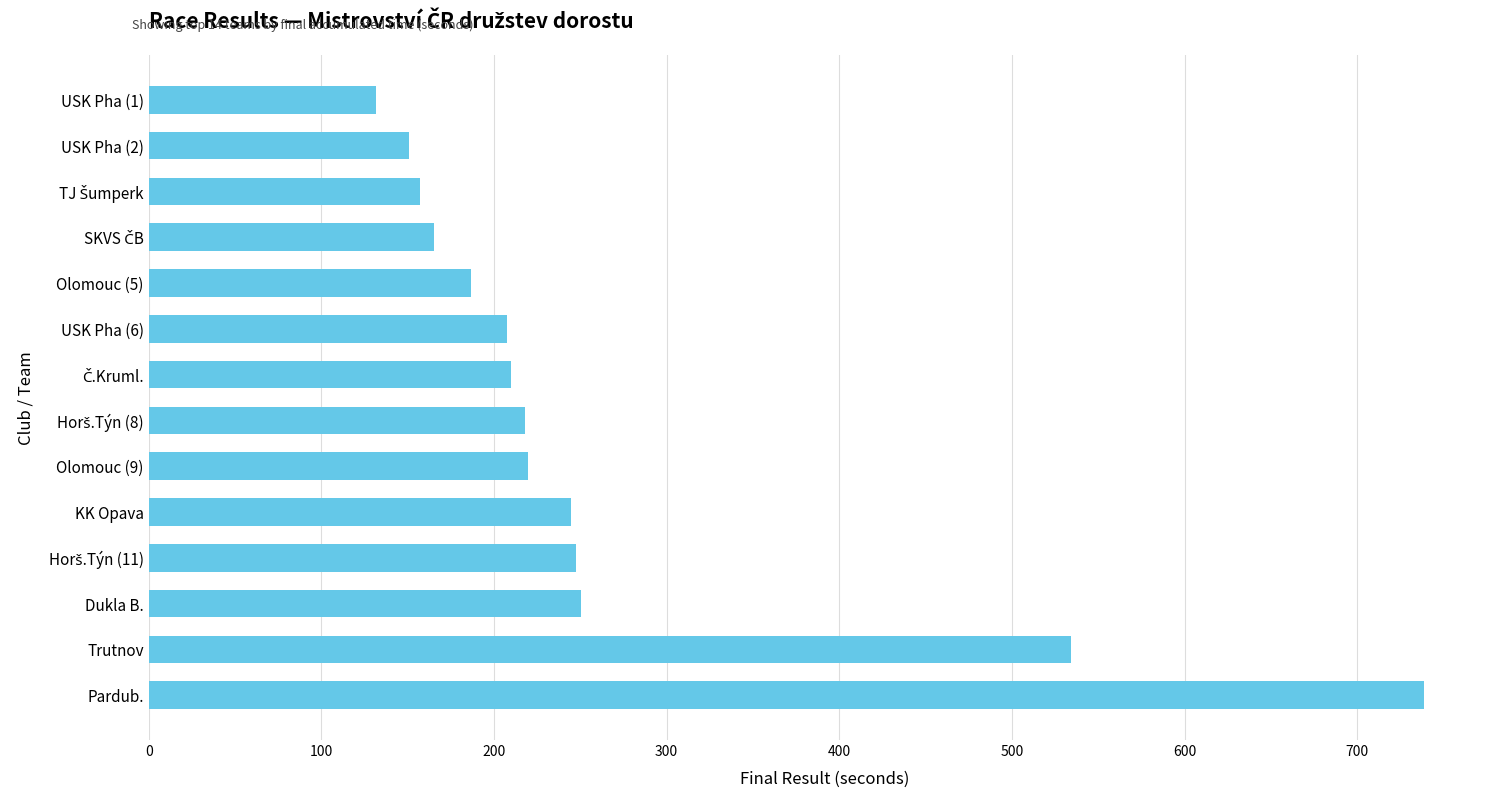

What is the ratio of the value at Trutnov to the value at USK Pha (1)?

4.0